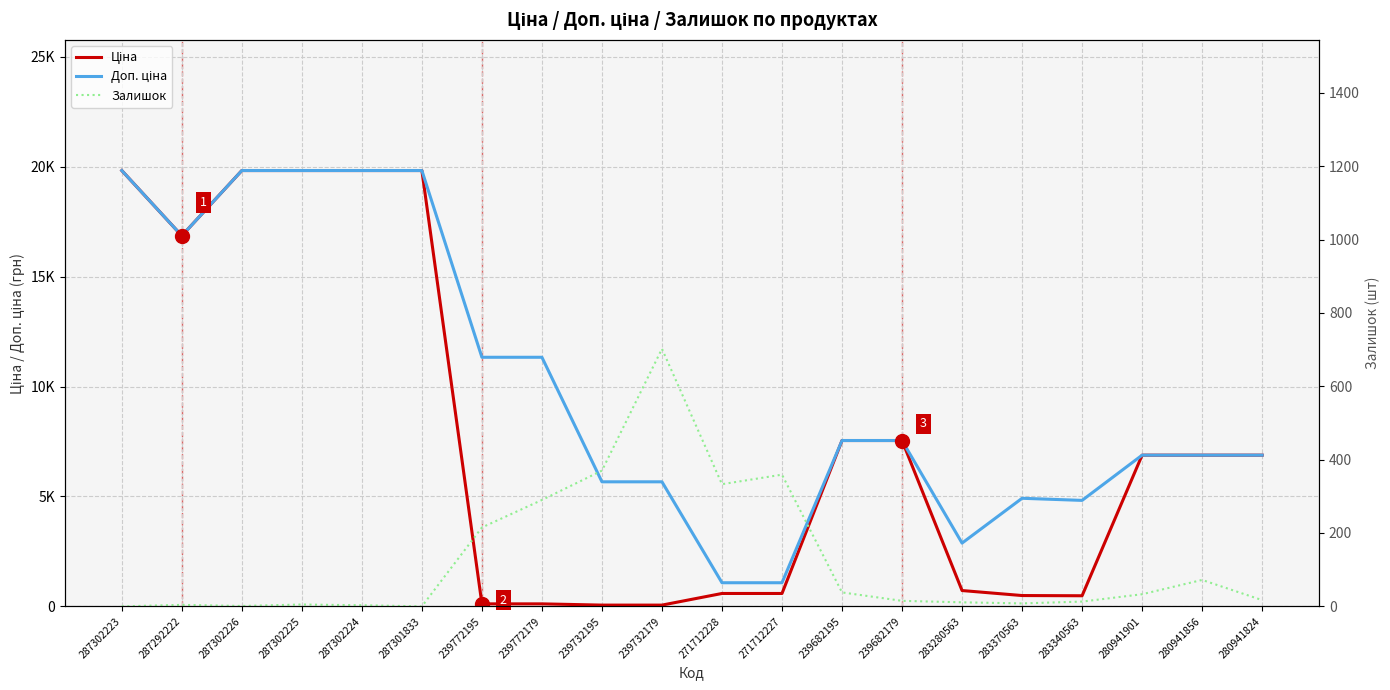

What value does the Залишок series have at 283340563?

13.0